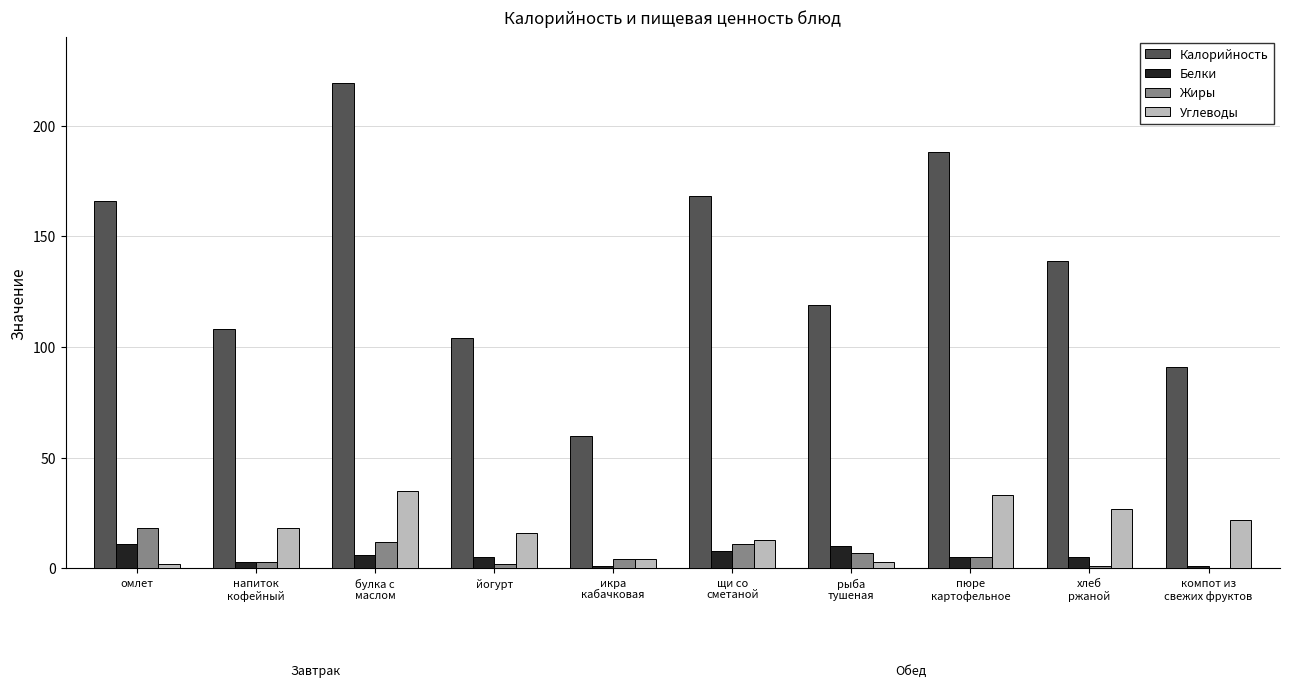

What is the total value across all series at компот из
свежих фруктов?

114